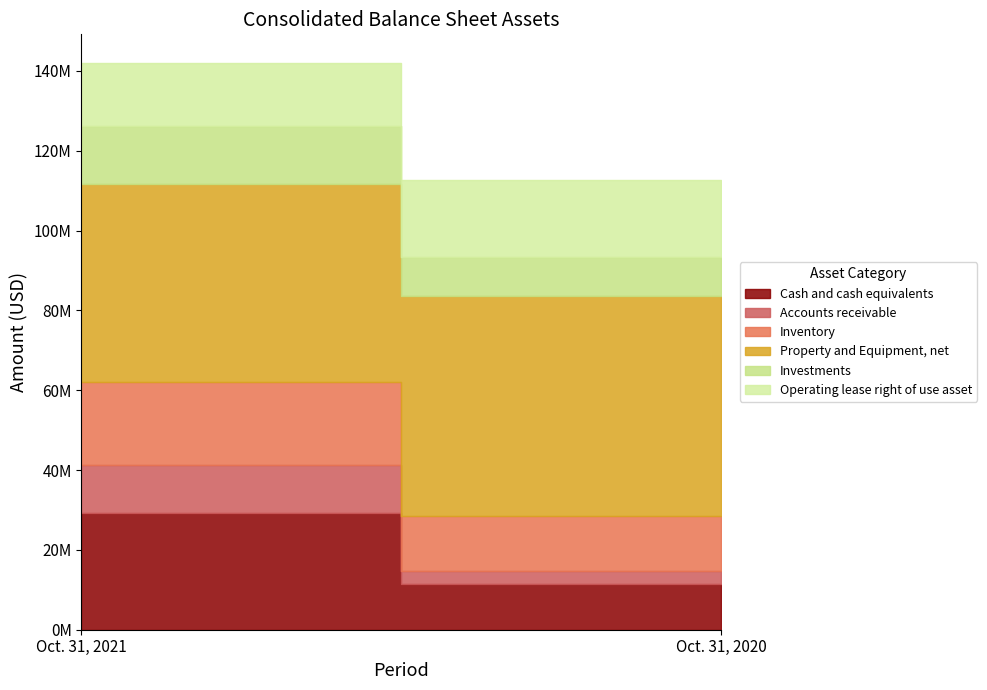

What is the sum of the Operating lease right of use asset values at Oct. 31, 2021 and Oct. 31, 2020?

35139049